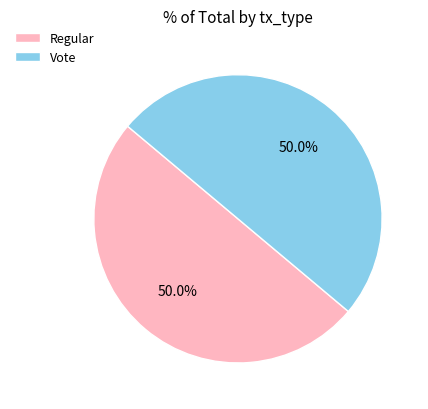

Combined, do Regular and Vote account for over 50%?

Yes